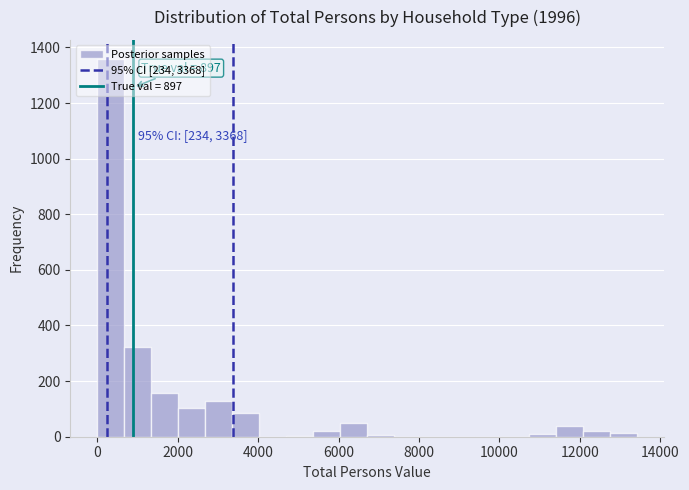

Around what value on the x-axis is the tallest bar? Give the approximate position of its centre, as read against the axis.

400